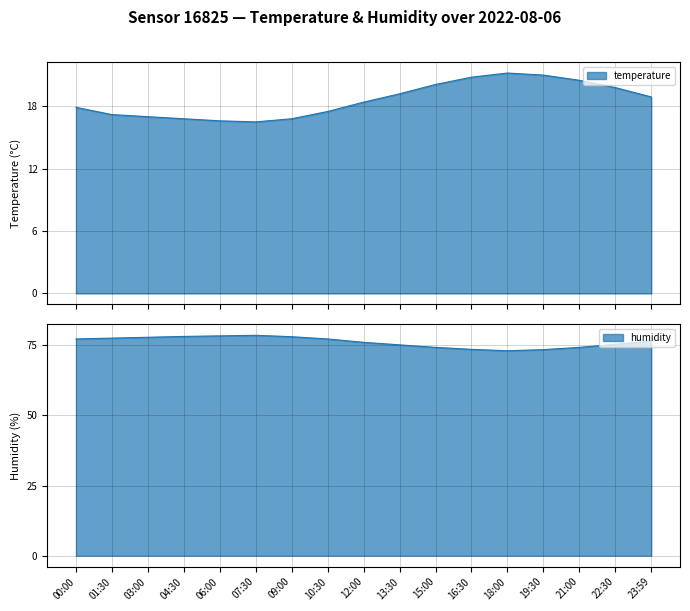

Reading left to right, list all the values displayed in this chart.

temperature: 17.9	17.2	17.0	16.8	16.6	16.5	16.8	17.5	18.4	19.2	20.1	20.8	21.2	21.0	20.5	19.8	18.9
humidity: 77.2	77.5	77.8	78.1	78.3	78.5	78.0	77.2	76.0	75.1	74.2	73.5	73.0	73.4	74.2	75.3	76.5